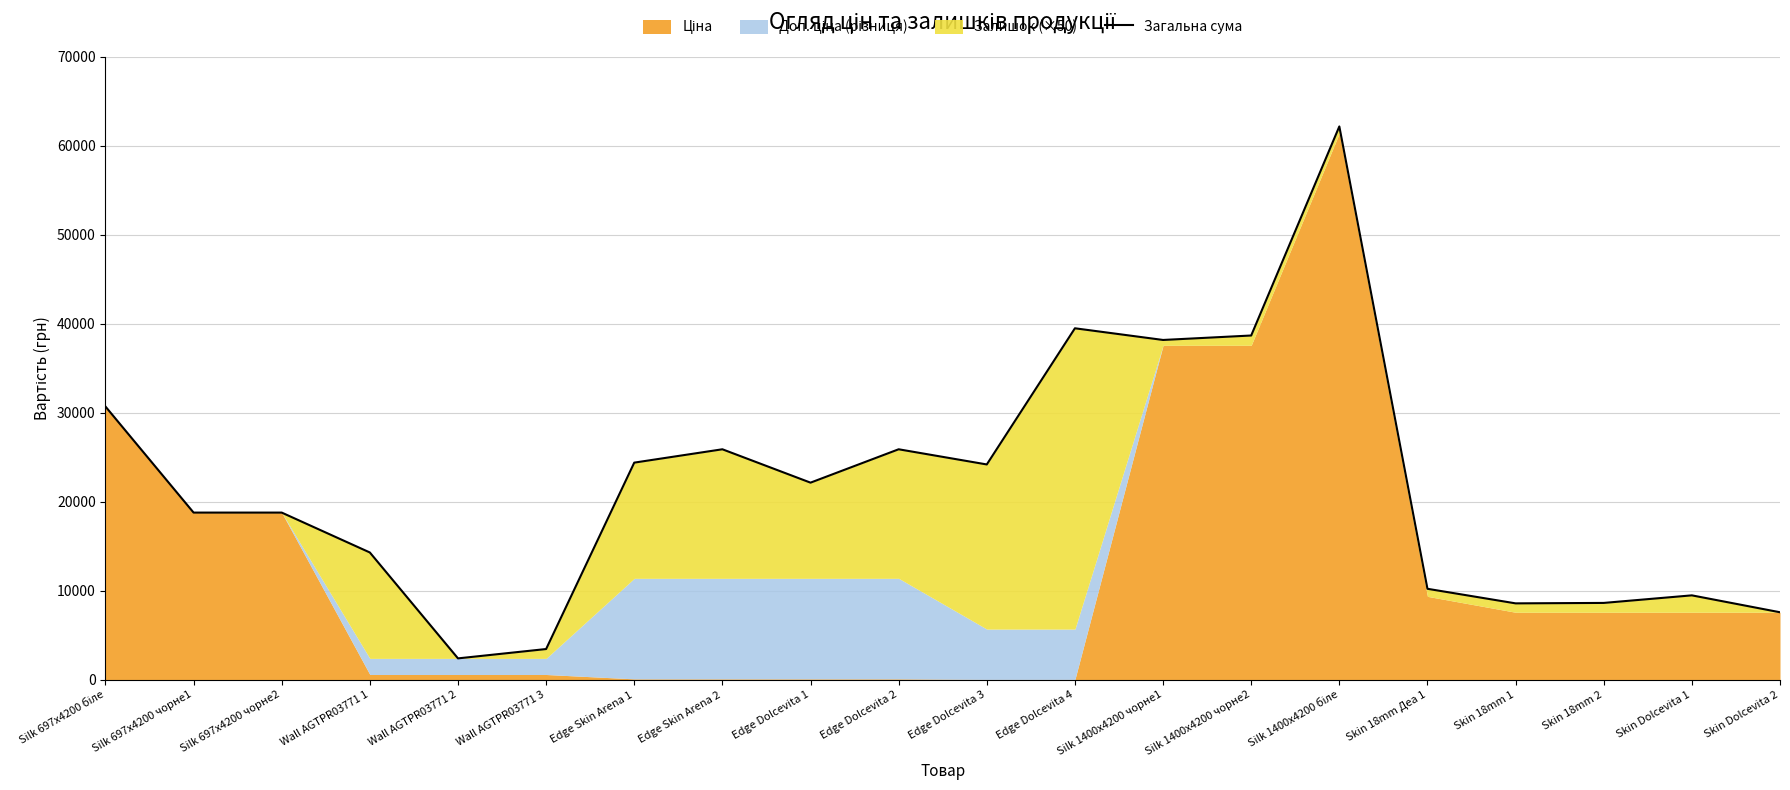

What is the ratio of the value at Skin Dolcevita 1 to the value at Skin 18mm Деа 1?

0.9